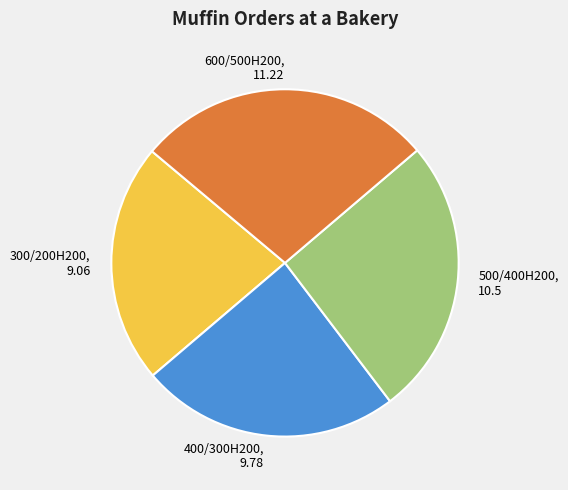

Is there a majority slice in this chart?

No